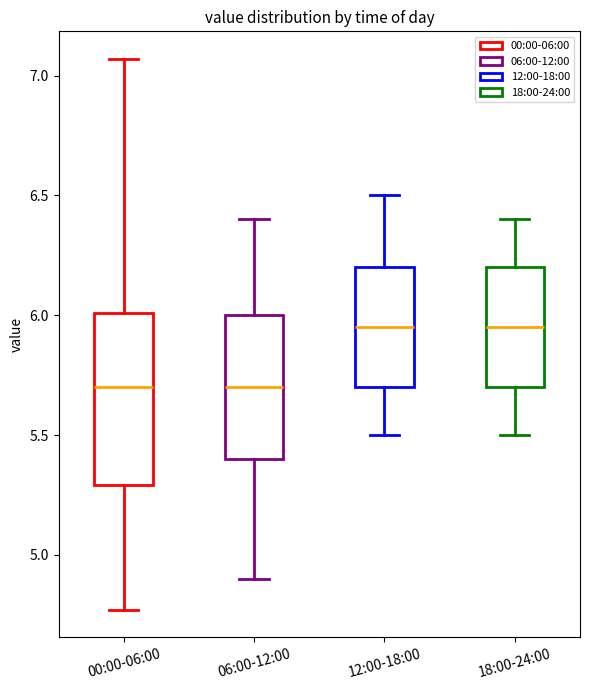

Reading left to right, transcribe this box plot: for each box, give where its median line is, the range the box spans, and where its two whiskers end, as read against the y-axis. The values are not printed on the chart, so give them approximately, as read against the axis.

00:00-06:00: median 5.70, box 5.30 to 6.00, whiskers 4.75 to 7.05
06:00-12:00: median 5.70, box 5.40 to 6.00, whiskers 4.90 to 6.40
12:00-18:00: median 5.95, box 5.70 to 6.20, whiskers 5.50 to 6.50
18:00-24:00: median 5.95, box 5.70 to 6.20, whiskers 5.50 to 6.40